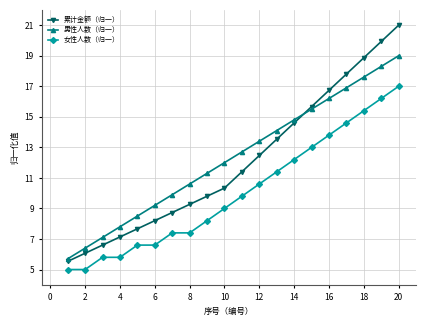

How many values in the 累计金额（归一） series are below 11?

10